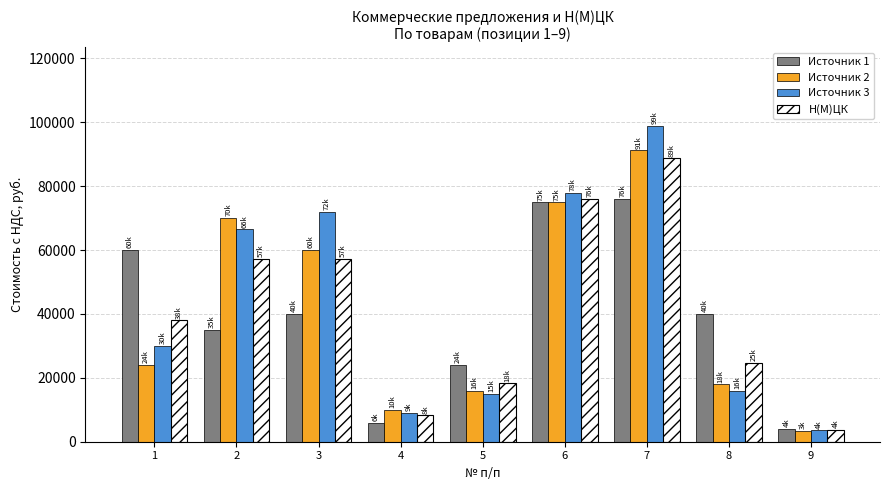

What is the difference between the highest and lowest values at 4?

4000.0